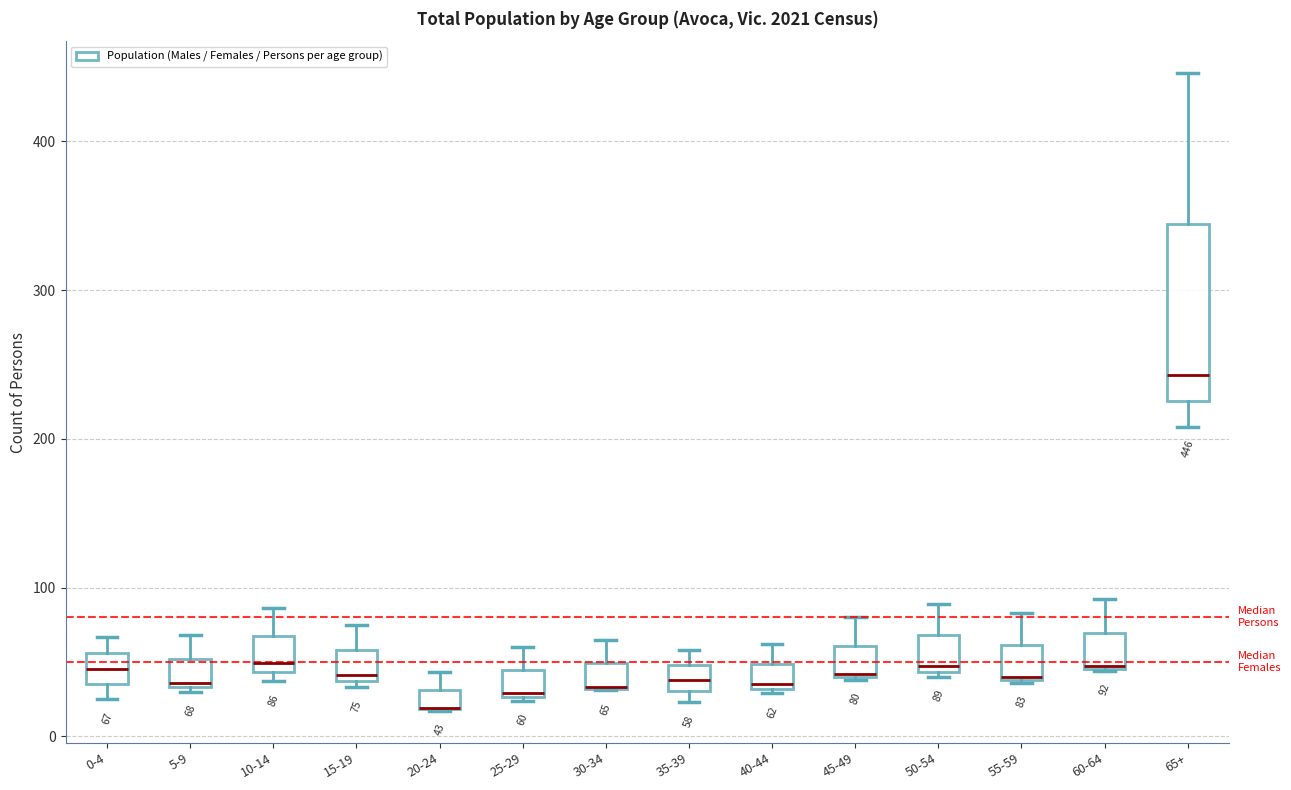

Which box is the tallest, from its lower edge to its upper edge?

65+